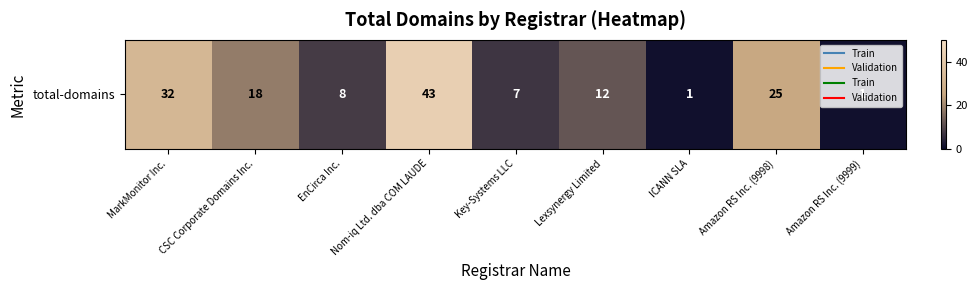

How many series are shown in this chart?

1